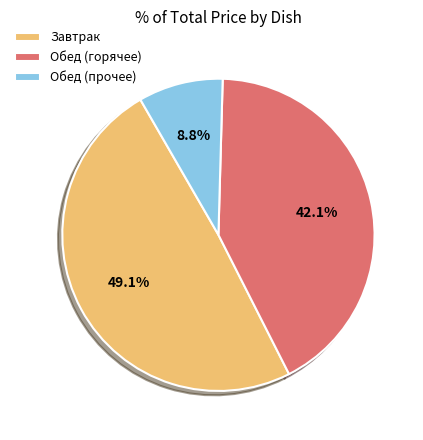

Between Обед (горячее) and Обед (прочее), which is larger?

Обед (горячее)